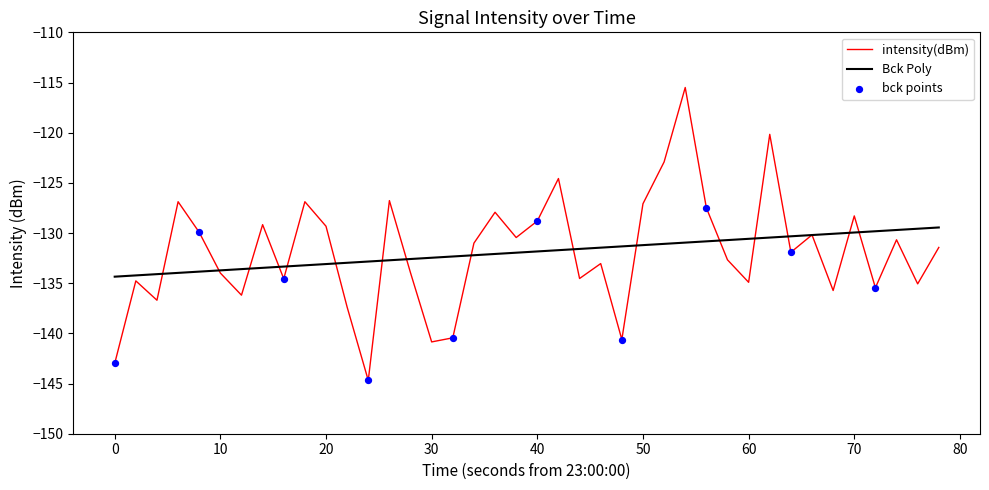

Which series has the largest range (max minus min)?

intensity(dBm)